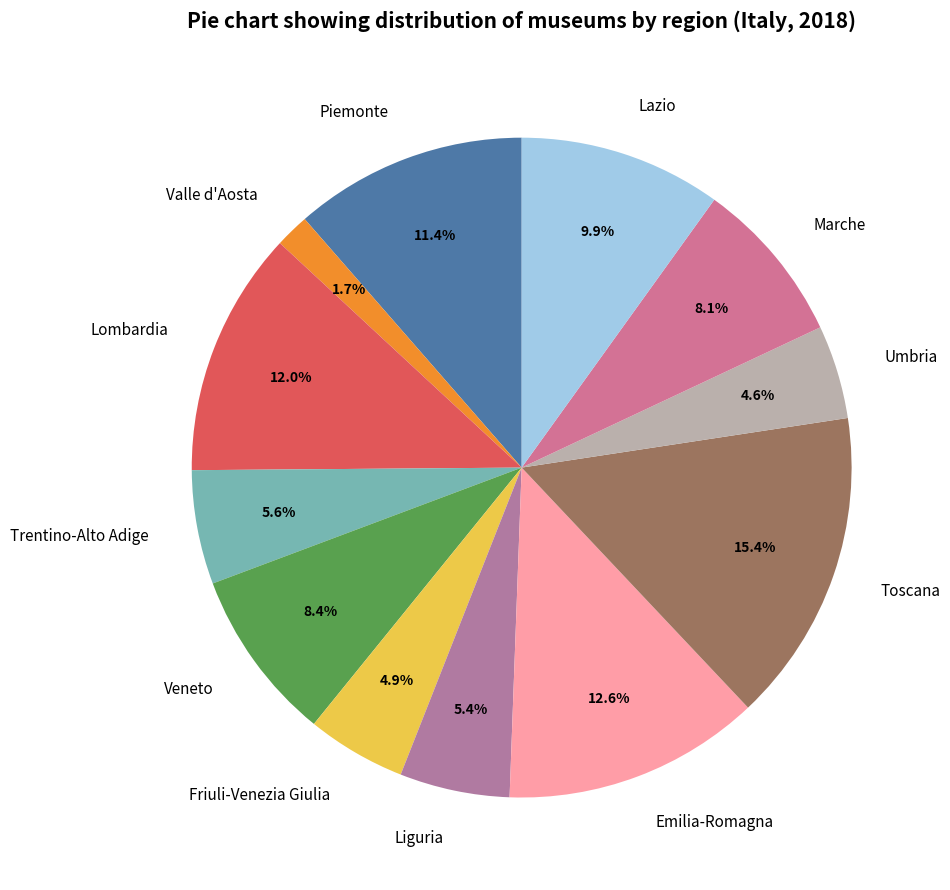

Which slice is the smallest?

Valle d'Aosta